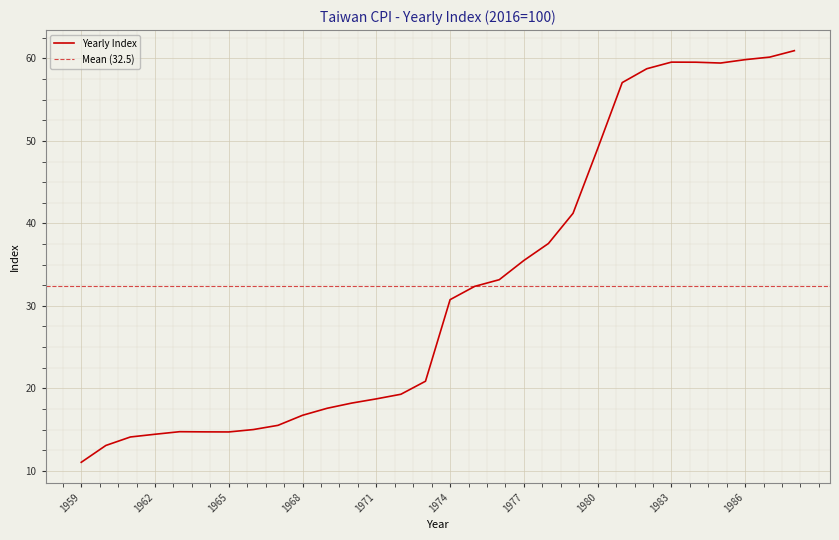

What is the value of the 21st point from the left?

41.2